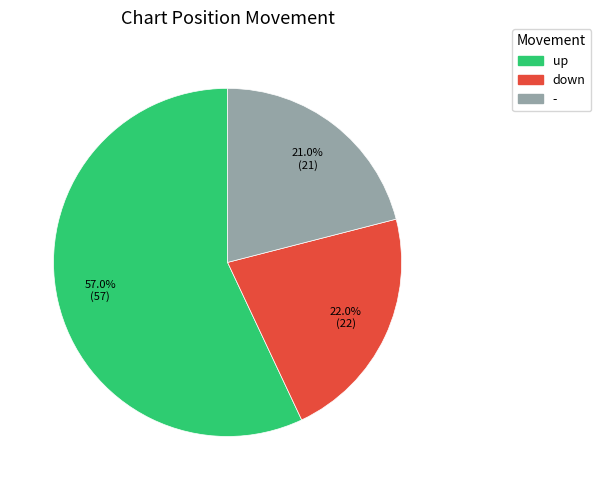

What portion of the pie excludes down?

78.0%